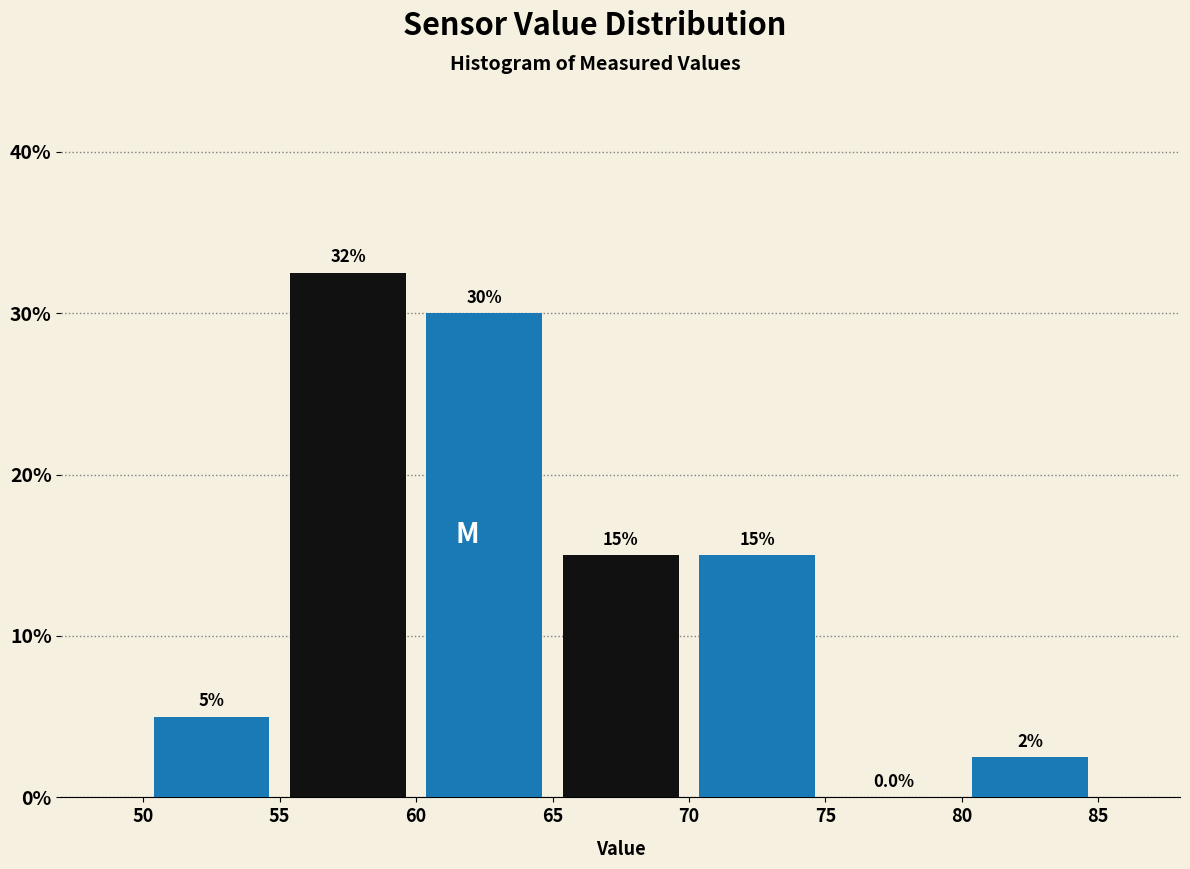

Which range on the x-axis has the tallest bar?

55 to 60